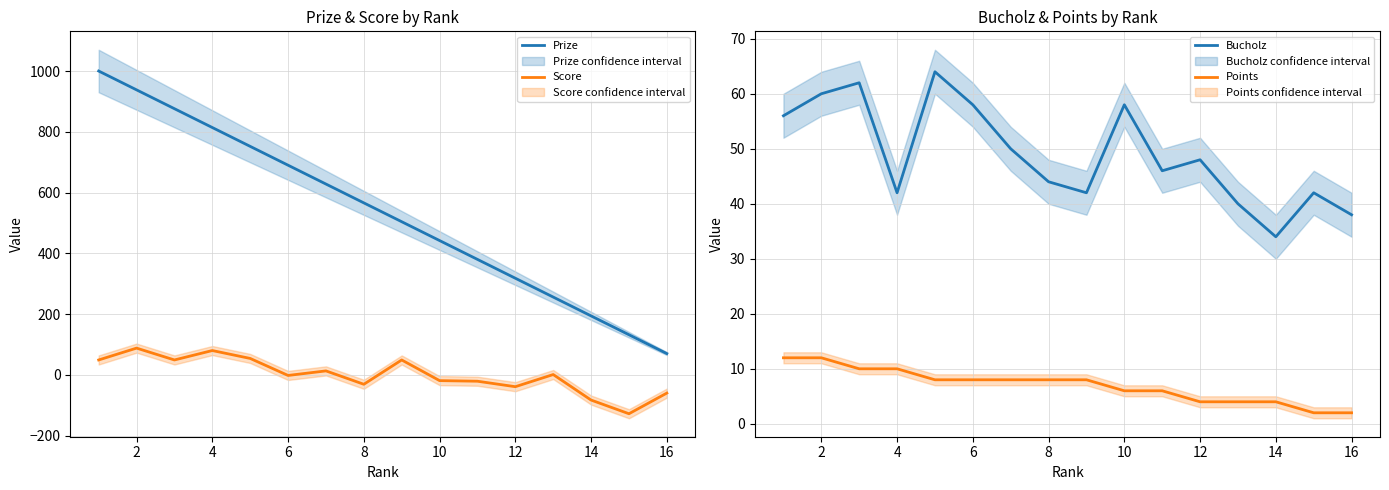

True or false: Prize and Score intersect in this chart.

False